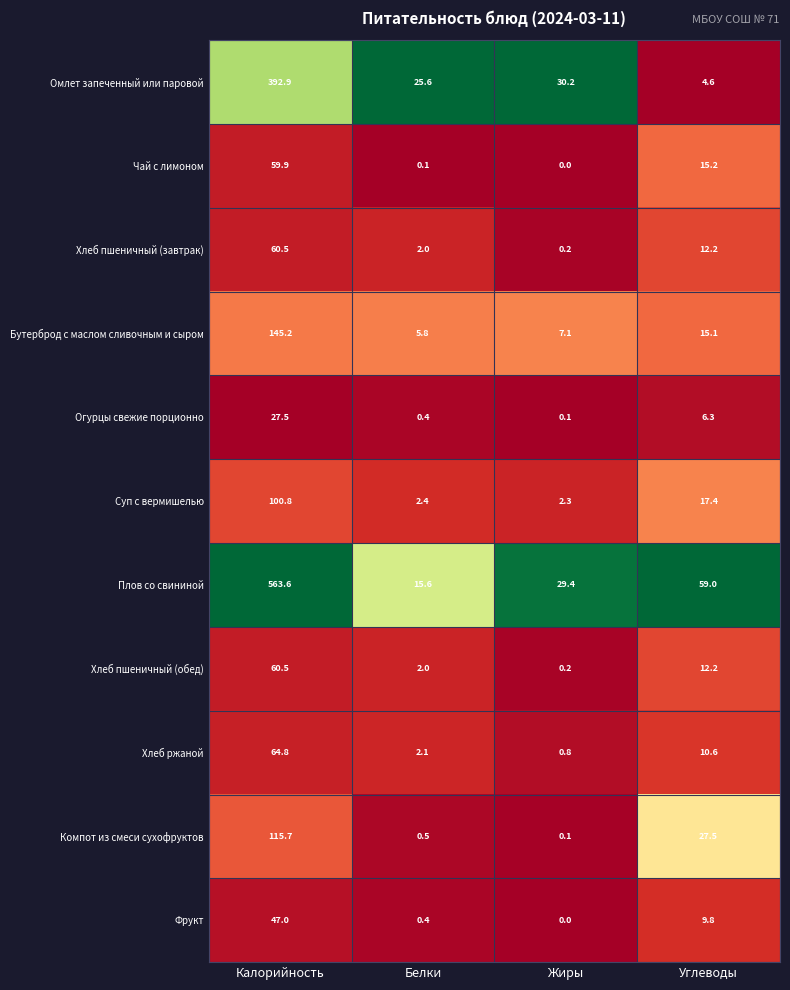

What is the difference between the highest and lowest values at Калорийность?

536.1